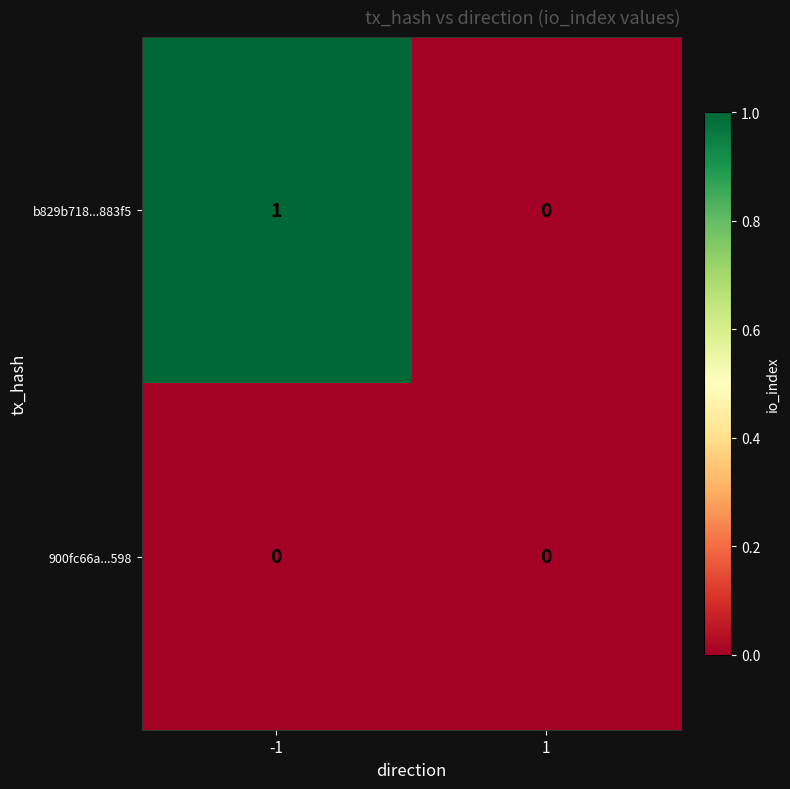

True or false: b829b718...883f5 has a value of 1 at -1.

True